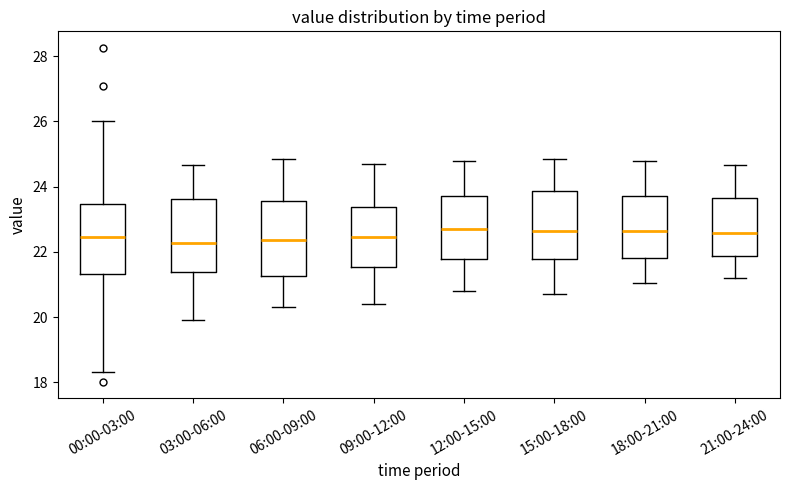

Reading left to right, read every box against the y-axis: the position of its median line, the range the box covers, and the ends of its whiskers. The values are not printed on the chart, so give them approximately, as read against the axis.

00:00-03:00: median 22.4, box 21.4 to 23.4, whiskers 18.4 to 26.0
03:00-06:00: median 22.2, box 21.4 to 23.6, whiskers 20.0 to 24.6
06:00-09:00: median 22.4, box 21.2 to 23.6, whiskers 20.4 to 24.8
09:00-12:00: median 22.4, box 21.6 to 23.4, whiskers 20.4 to 24.8
12:00-15:00: median 22.8, box 21.8 to 23.8, whiskers 20.8 to 24.8
15:00-18:00: median 22.6, box 21.8 to 23.8, whiskers 20.8 to 24.8
18:00-21:00: median 22.6, box 21.8 to 23.8, whiskers 21.0 to 24.8
21:00-24:00: median 22.6, box 21.8 to 23.6, whiskers 21.2 to 24.6